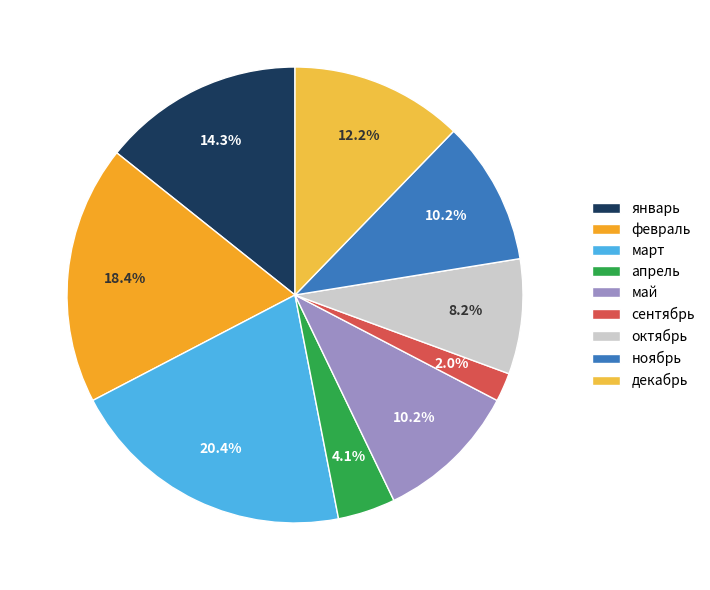

To the nearest percent, what is the difference between the largest and smallest slice percentages?

18%